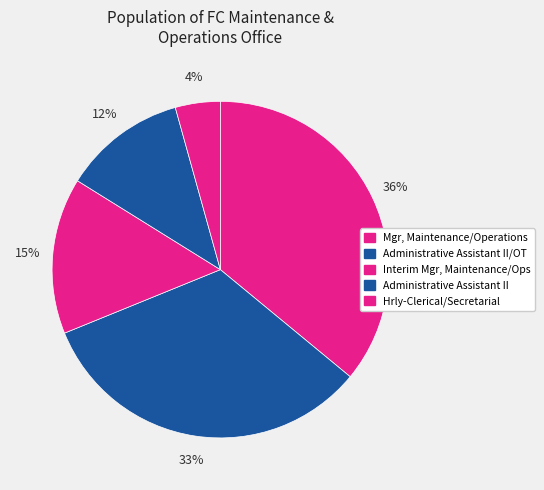

How many slices are in this pie chart?

5